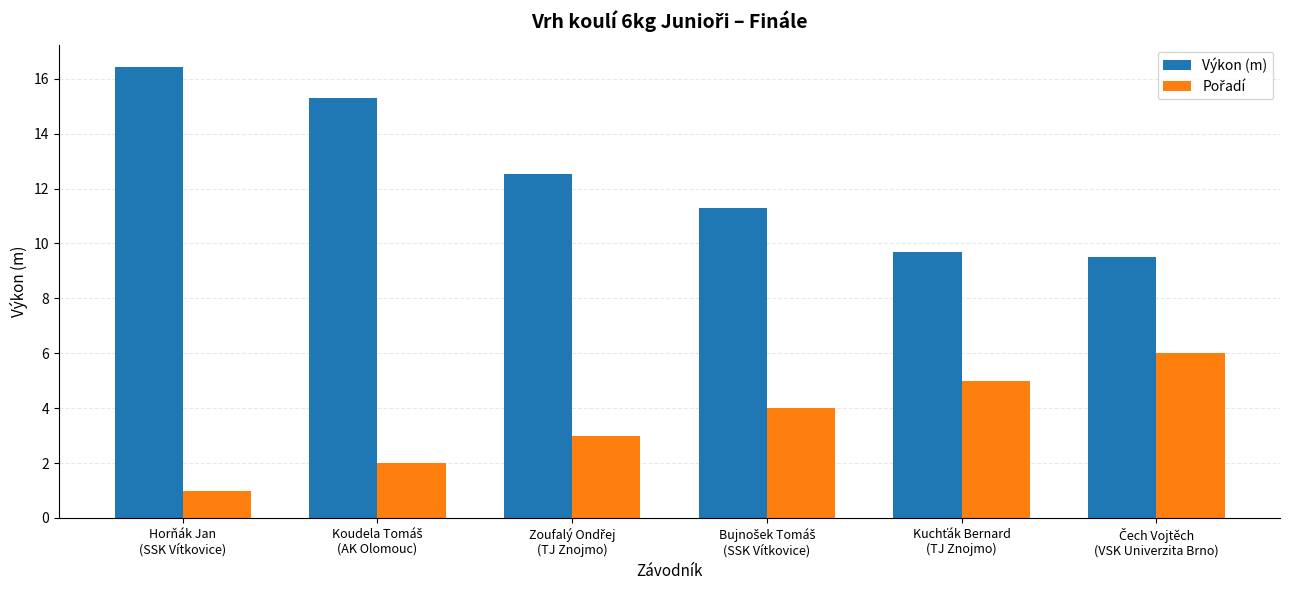

How many values in the Výkon (m) series exceed 12?

3